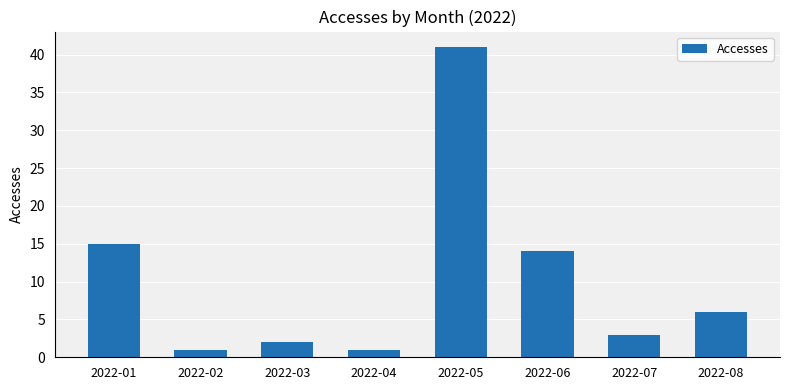

Which label corresponds to the largest value in the chart?

2022-05